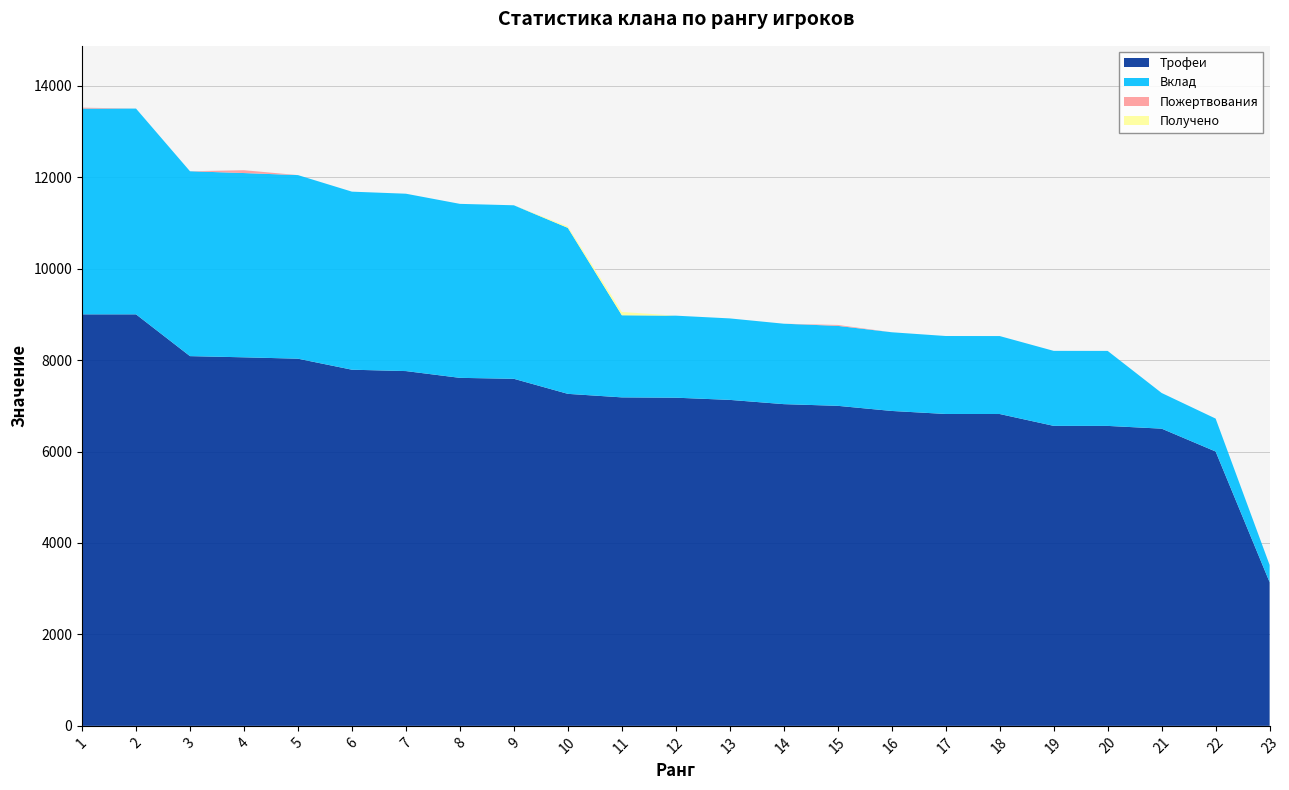

Reading left to right, extract all data points from this chart.

Трофеи: 9000	9000	8086	8060	8030	7789	7759	7611	7590	7261	7184	7177	7129	7036	6999	6887	6821	6820	6561	6560	6500	6000	3142
Вклад: 4500	4500	4043	4030	4015	3894	3879	3805	3795	3630	1796	1794	1782	1759	1749	1721	1705	1705	1640	1640	780	720	377
Пожертвования: 20	0	0	62	0	0	0	0	0	0	0	0	0	0	20	0	0	0	0	0	0	0	0
Получено: 0	0	0	0	0	0	0	0	0	30	72	0	0	0	0	0	0	0	0	0	0	0	0